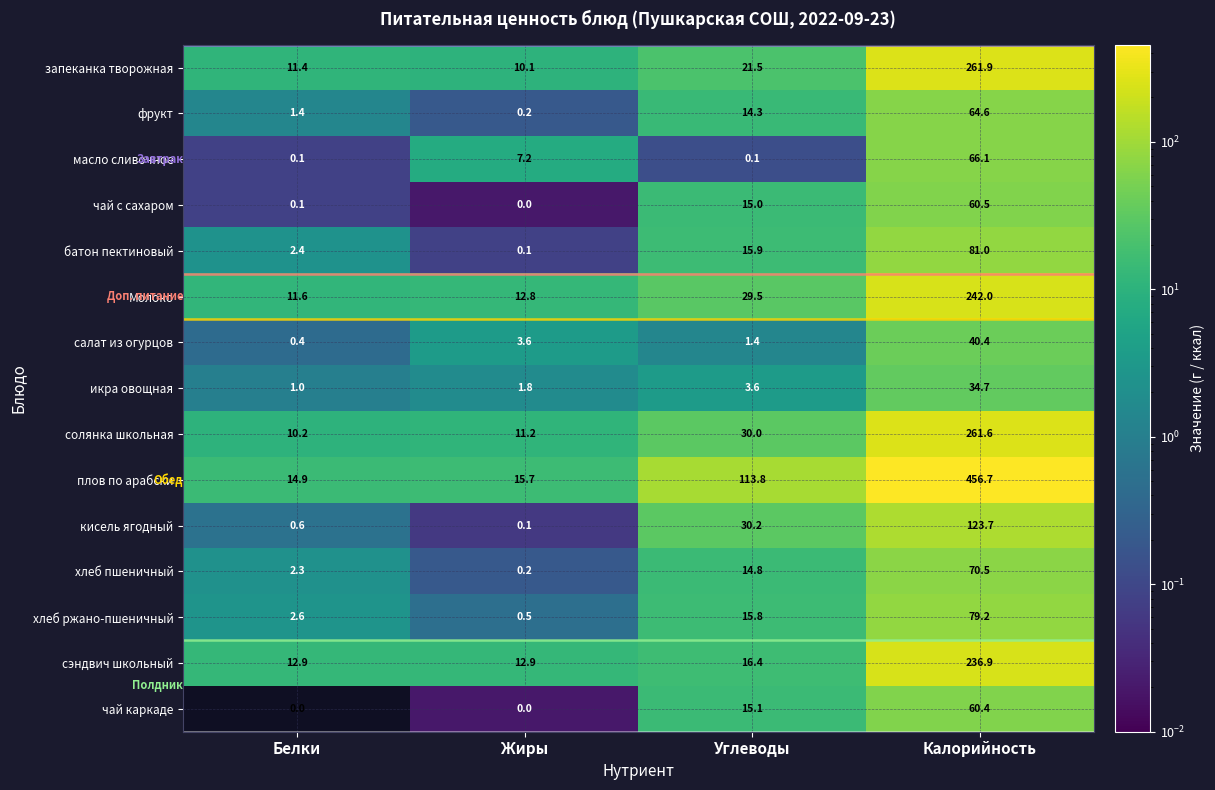

At which category is the sum across all series the highest?

Калорийность